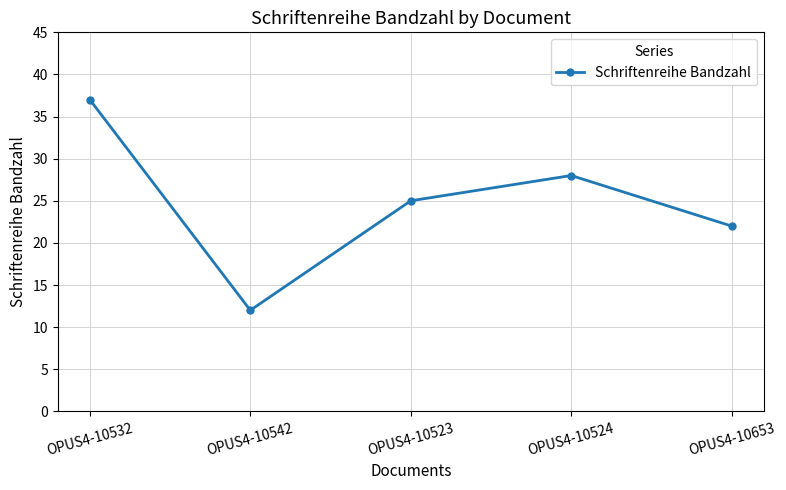

What is the change in value from OPUS4-10542 to OPUS4-10523?

+13